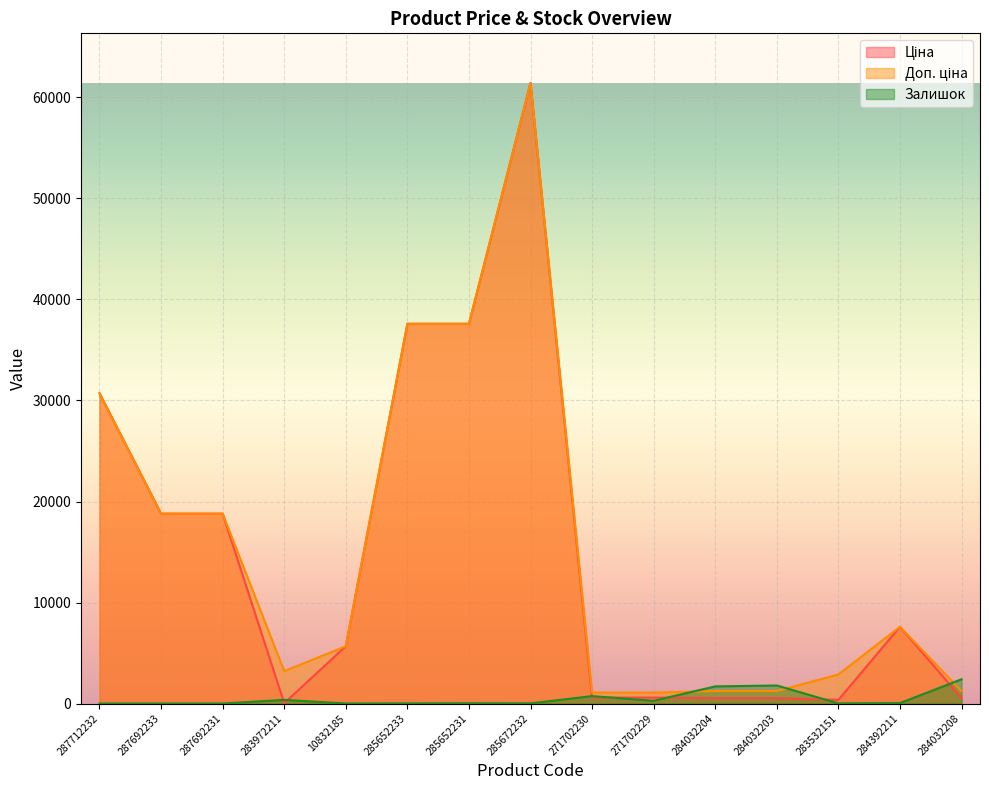

Which series has the largest range (max minus min)?

Ціна